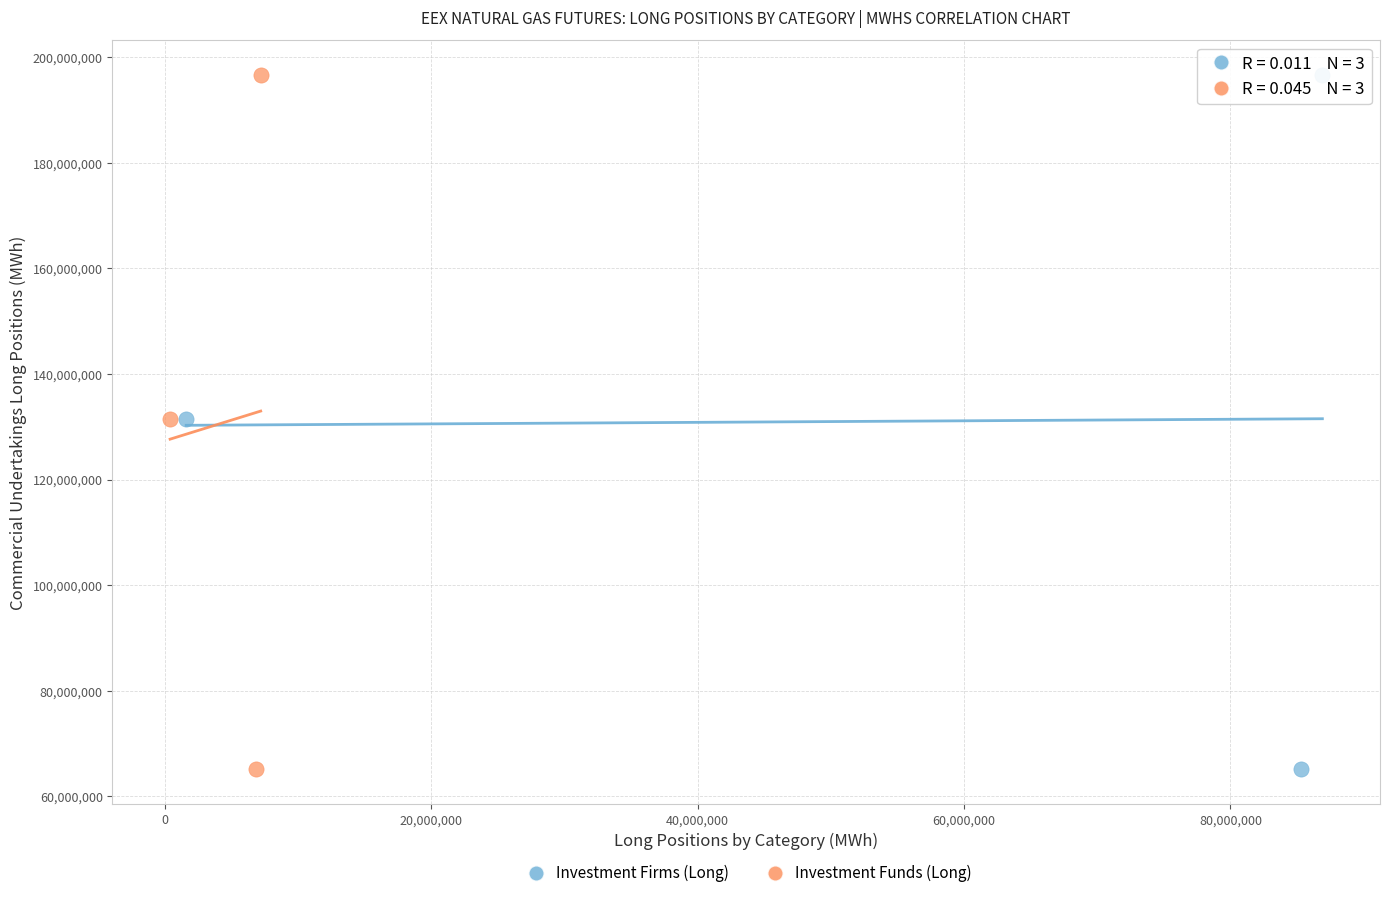

What are all the series names shown in the legend?

Investment Firms (Long), Investment Funds (Long)